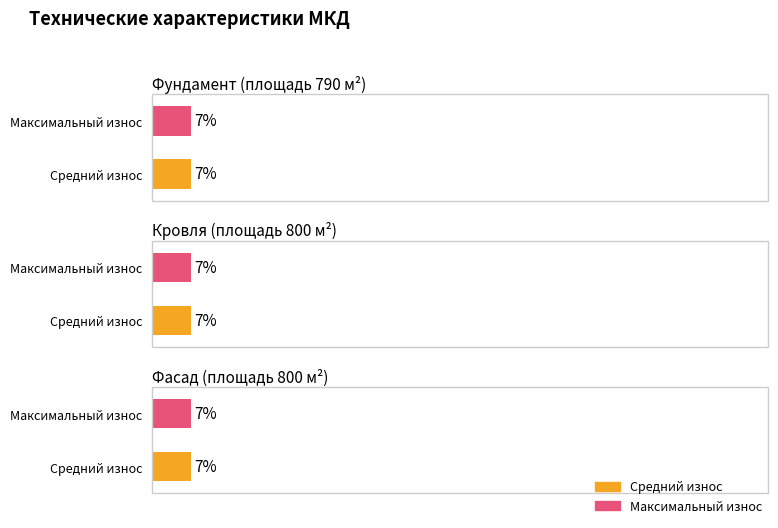

Count the number of data series in this chart.

2